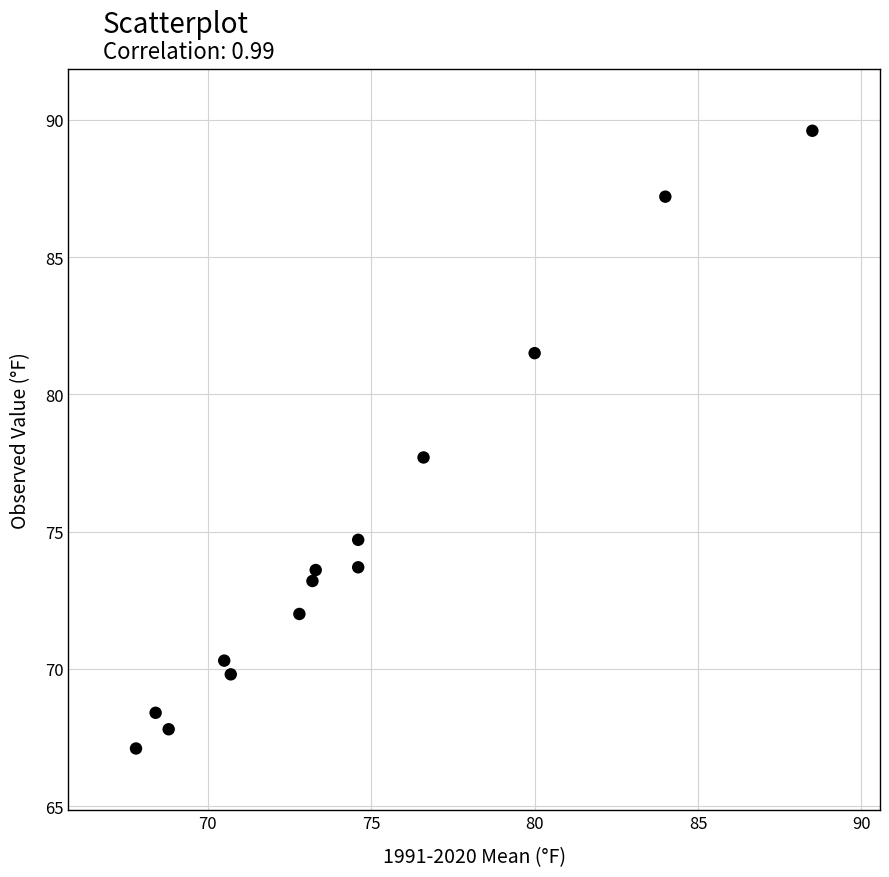

What Y value in the scatter plot is closest to 78?

77.7